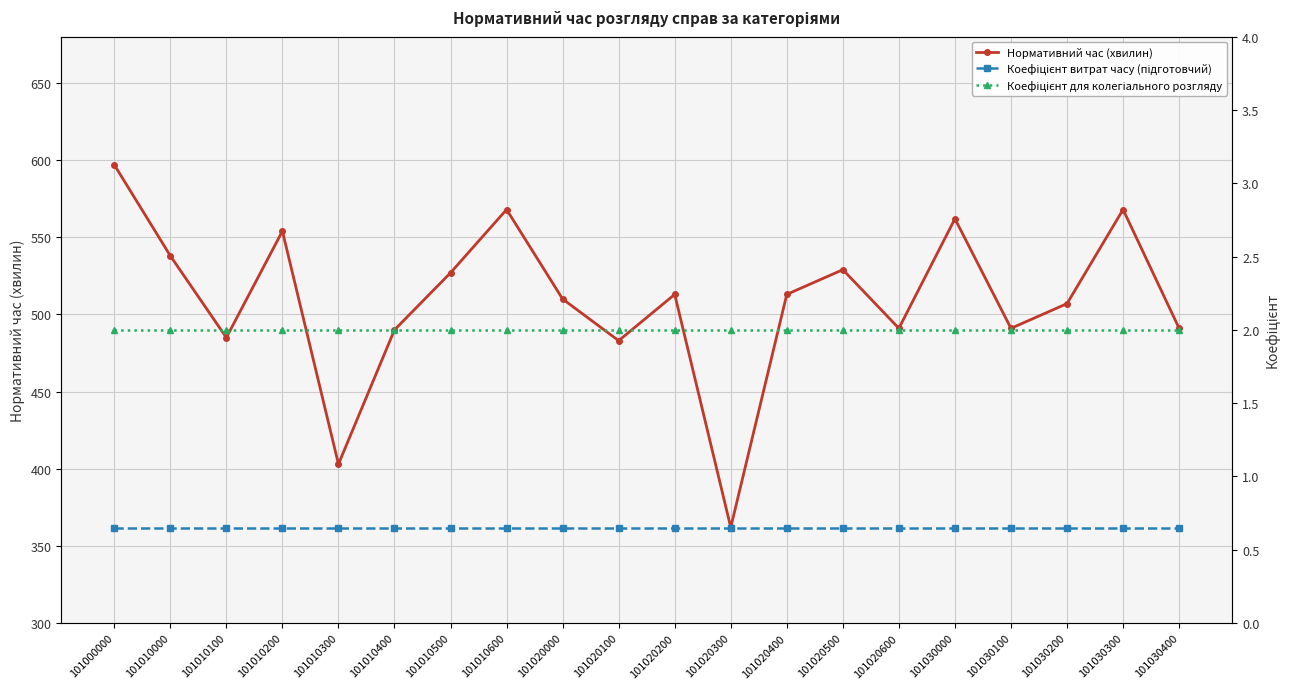

True or false: Нормативний час (хвилин) and Коефіцієнт для колегіального розгляду cross at least once.

False